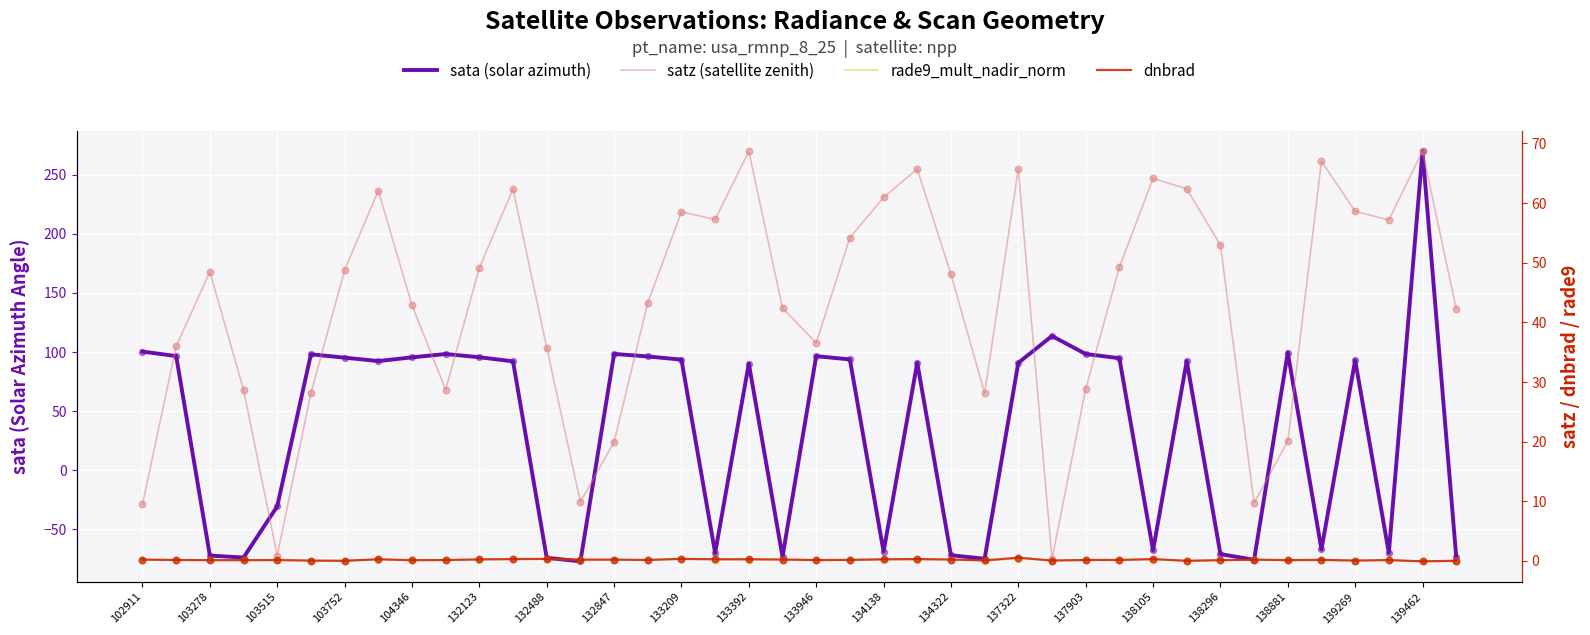

Which series contains the highest Y value?

sata (solar azimuth)